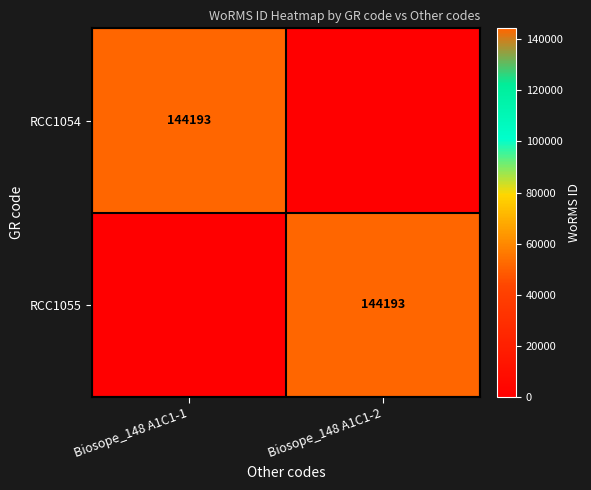

Is it true that RCC1054 equals 210275 at Biosope_148 A1C1-1?

False